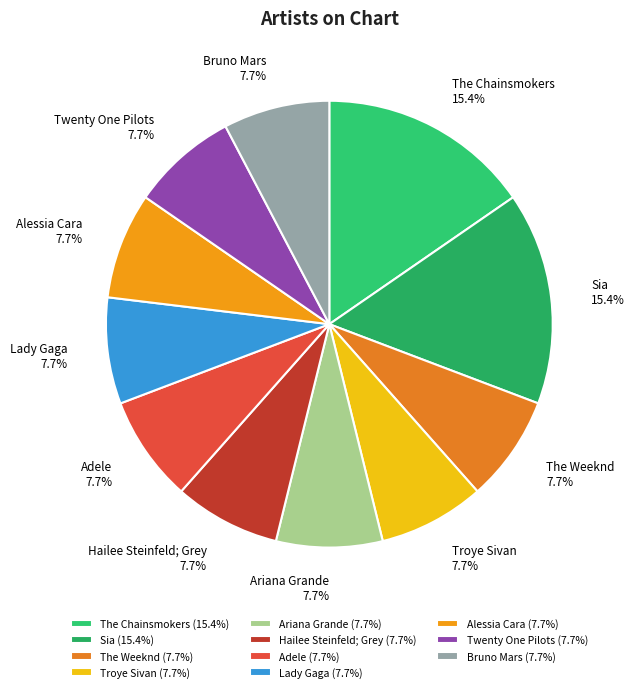

What is the ratio of the value at Sia to the value at Lady Gaga?

2.0